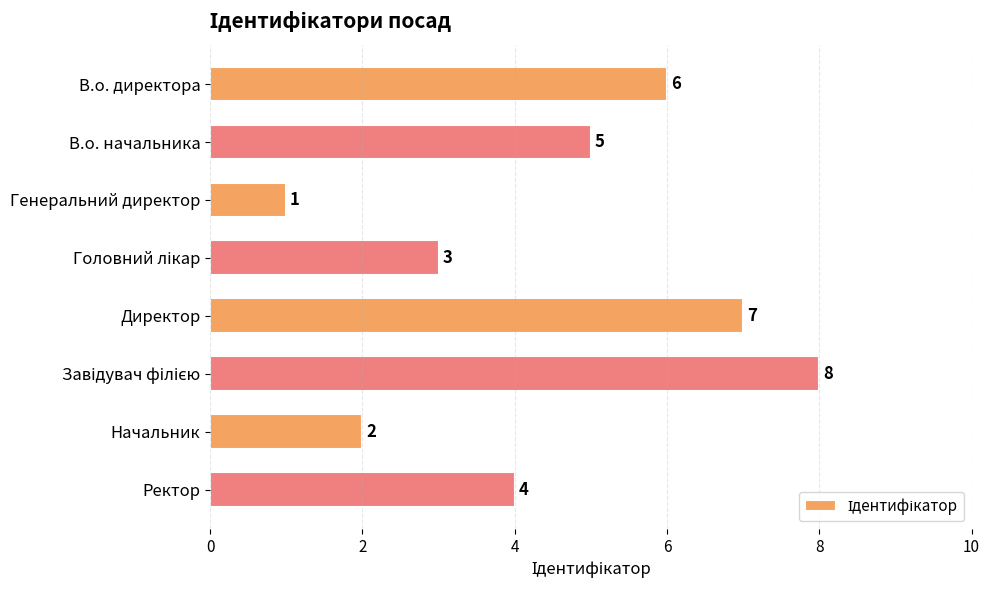

Between В.о. директора and Директор, which is larger?

Директор